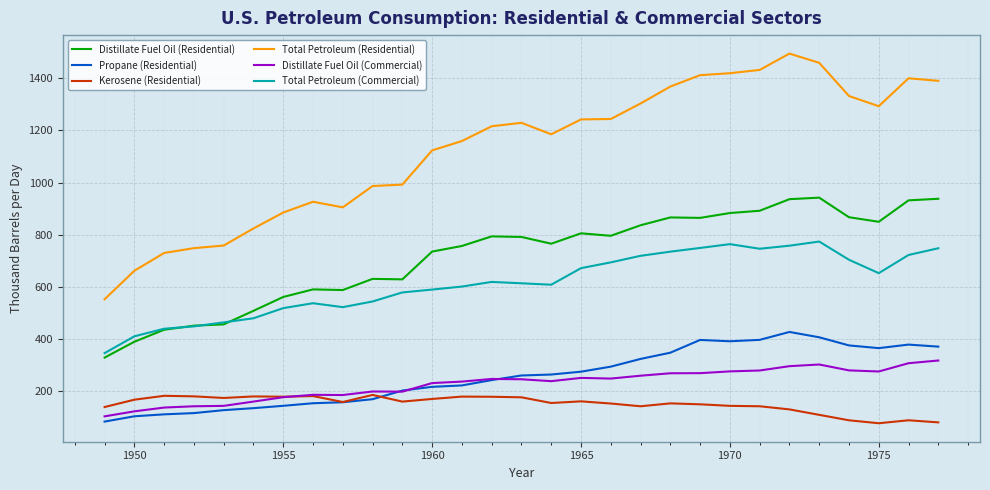

Which series has the largest total across all categories?

Total Petroleum (Residential)